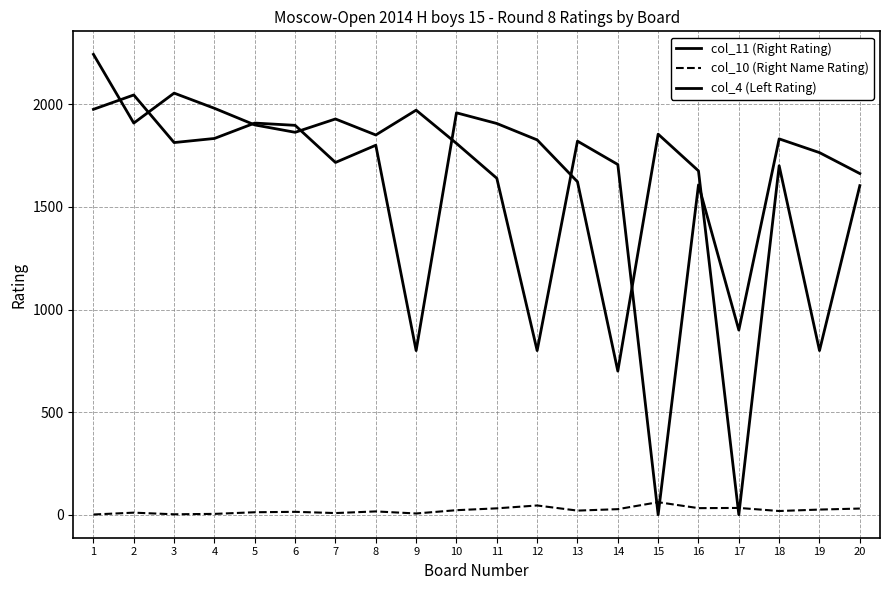

Rank the series by their maximum value, from lowest to highest.

col_10 (Right Name Rating), col_4 (Left Rating), col_11 (Right Rating)